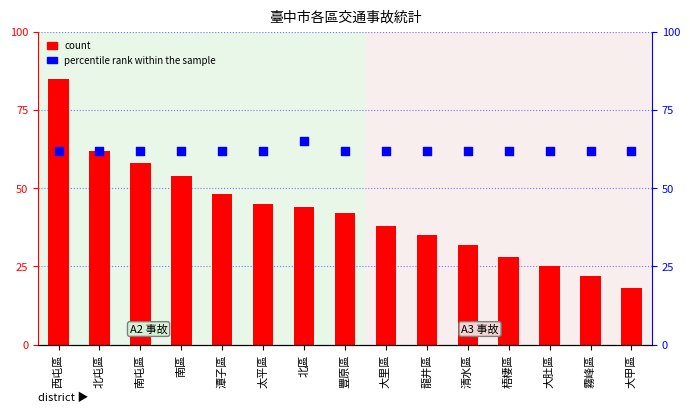

At which category is the sum across all series the highest?

西屯區